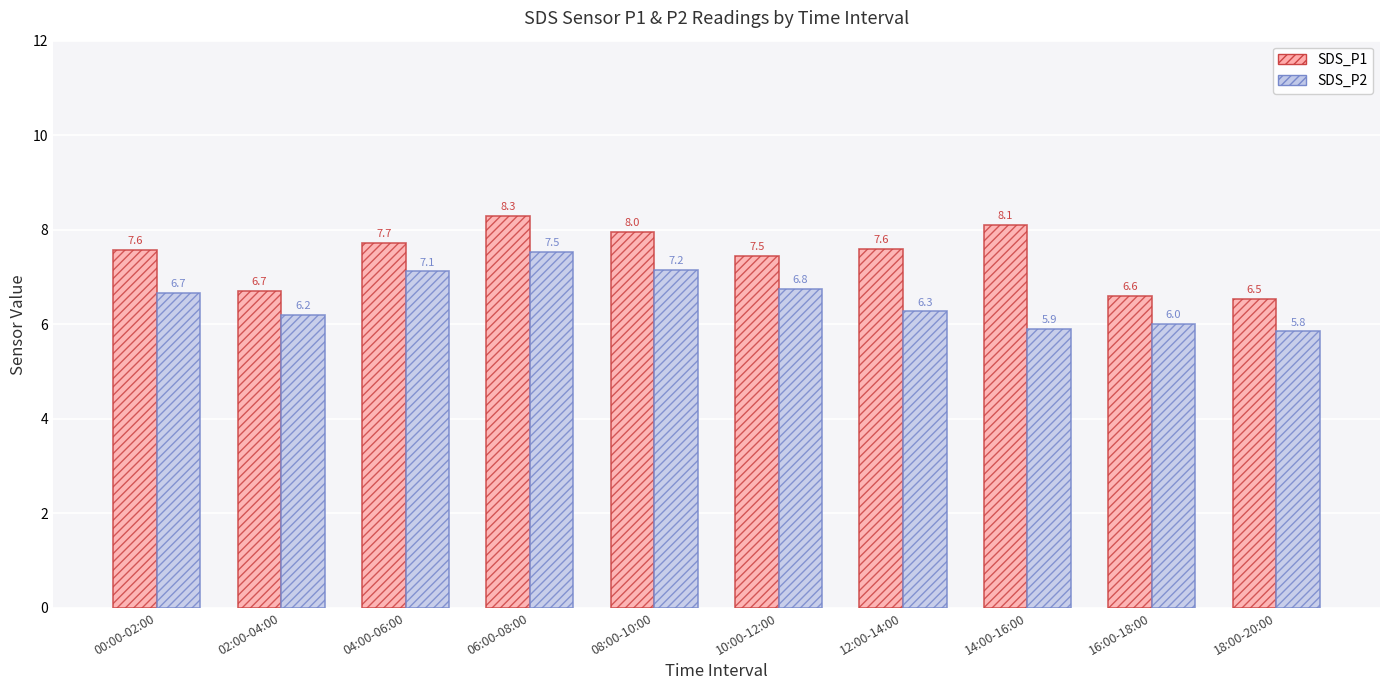

What is the label of the 5th bar from the left?

08:00-10:00